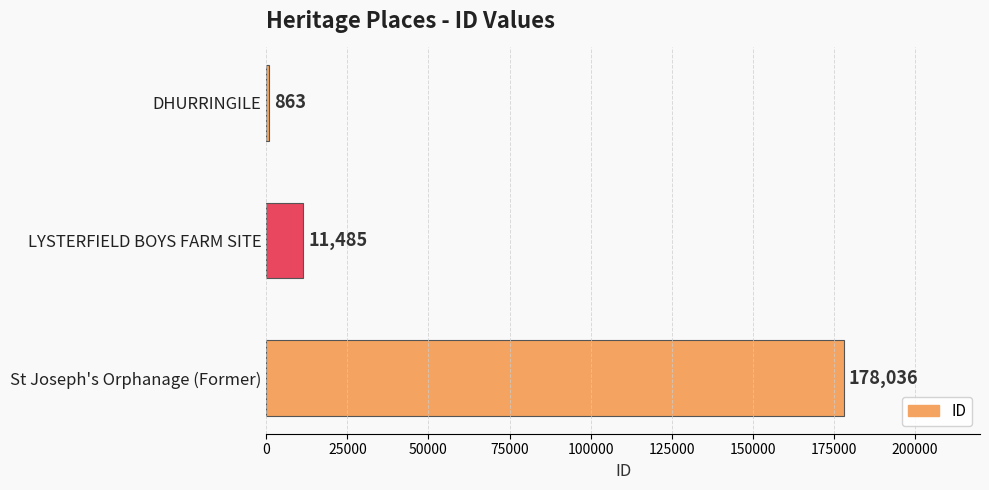

The value at St Joseph's Orphanage (Former) is 178036. True or false?

True